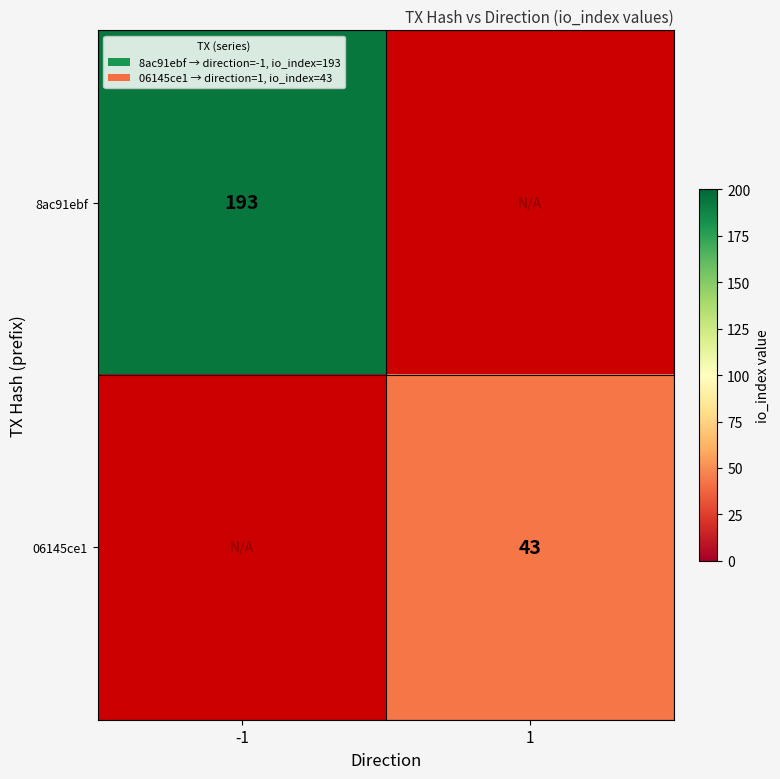

Is it true that 8ac91ebf equals 91 at -1?

False